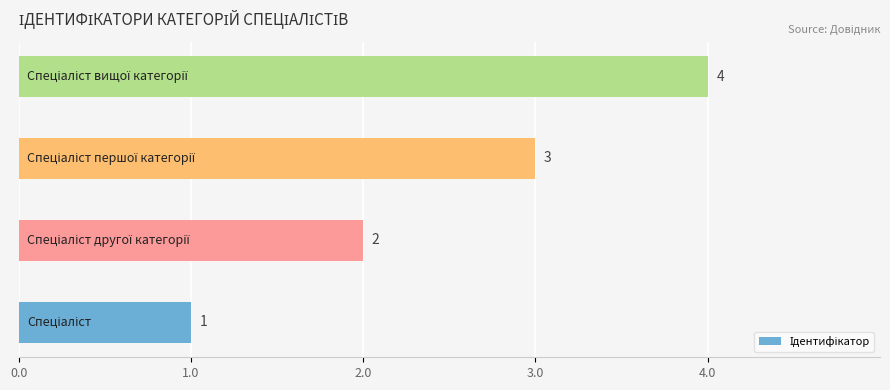

How many values are between 2 and 4?

3